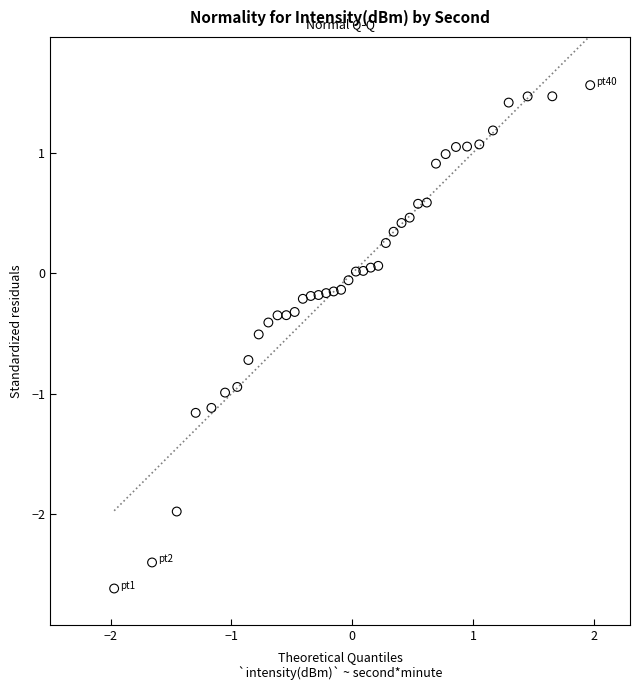

What is the range of X values (max minus min)?

3.9